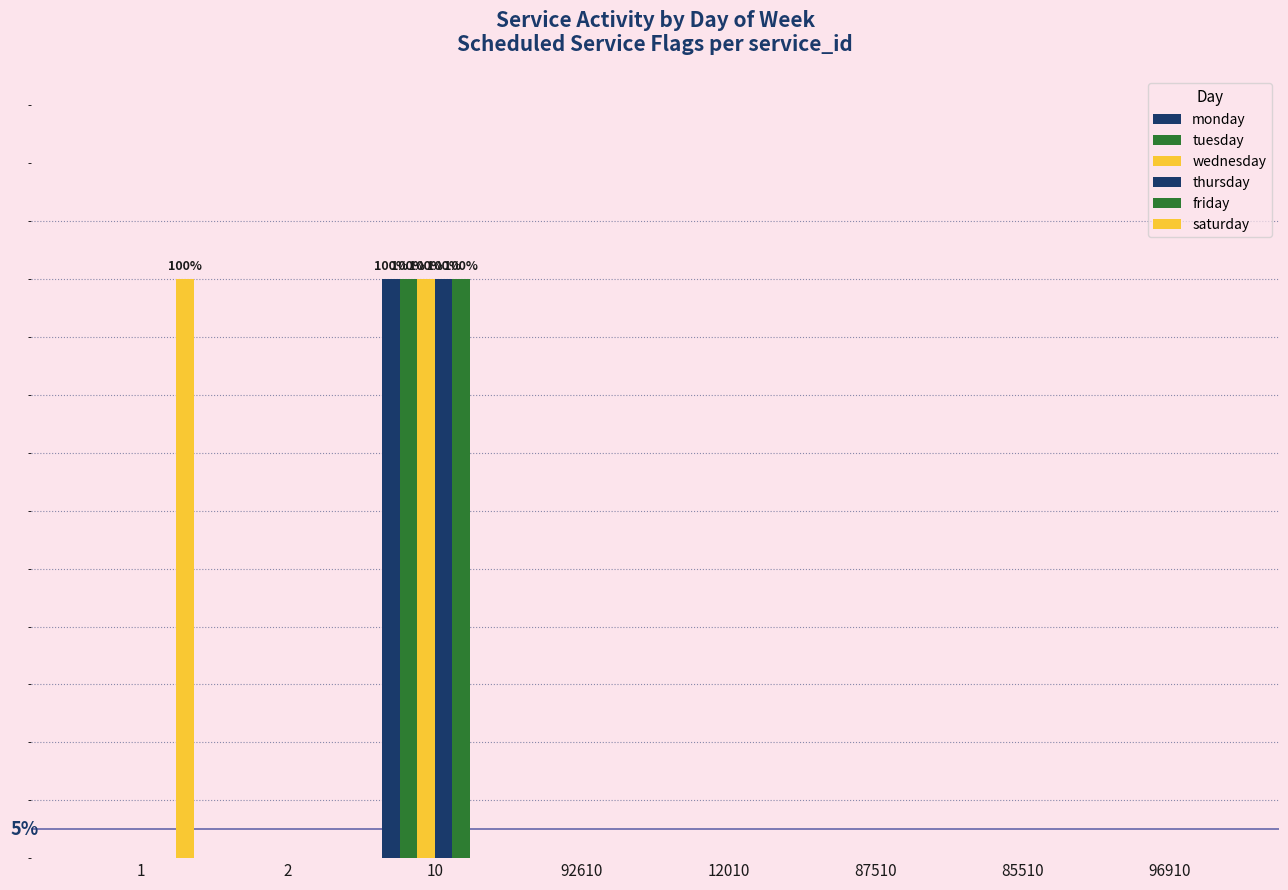

Does the chart contain stacked bars?

No